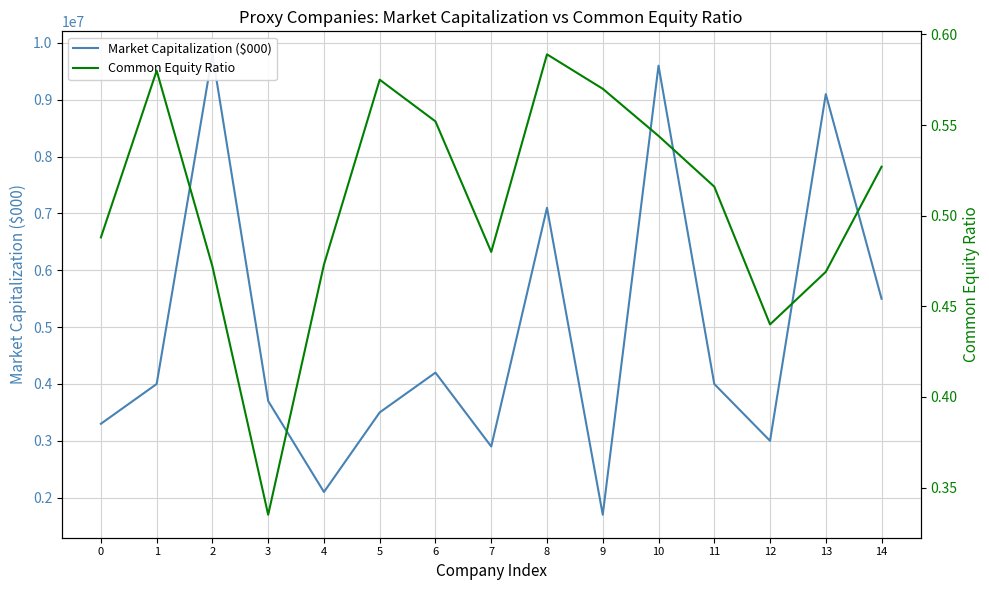

Rank the series by their average value, from highest to lowest.

Market Capitalization ($000), Common Equity Ratio